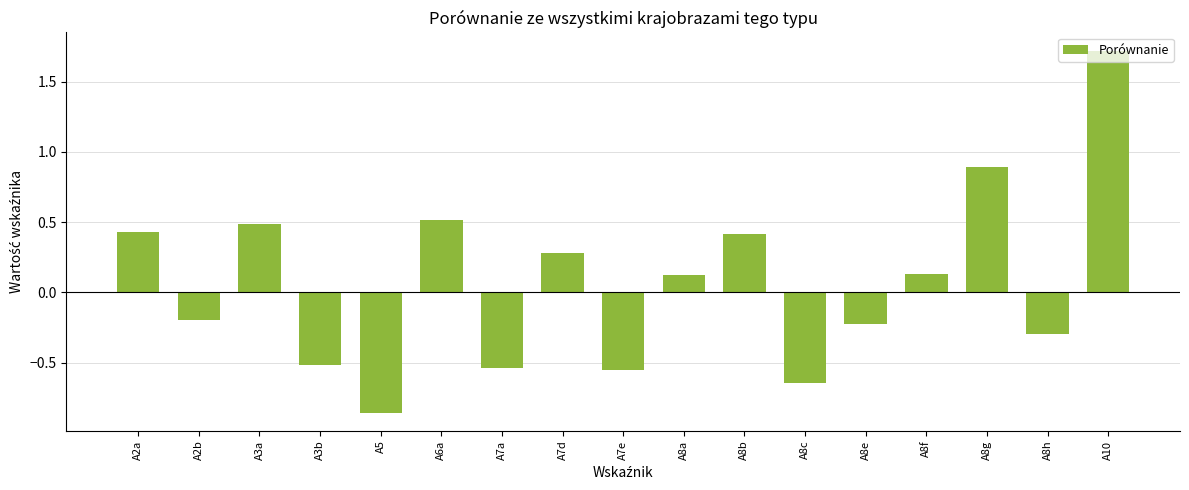

True or false: the data shows -0.8 at A3b.

False